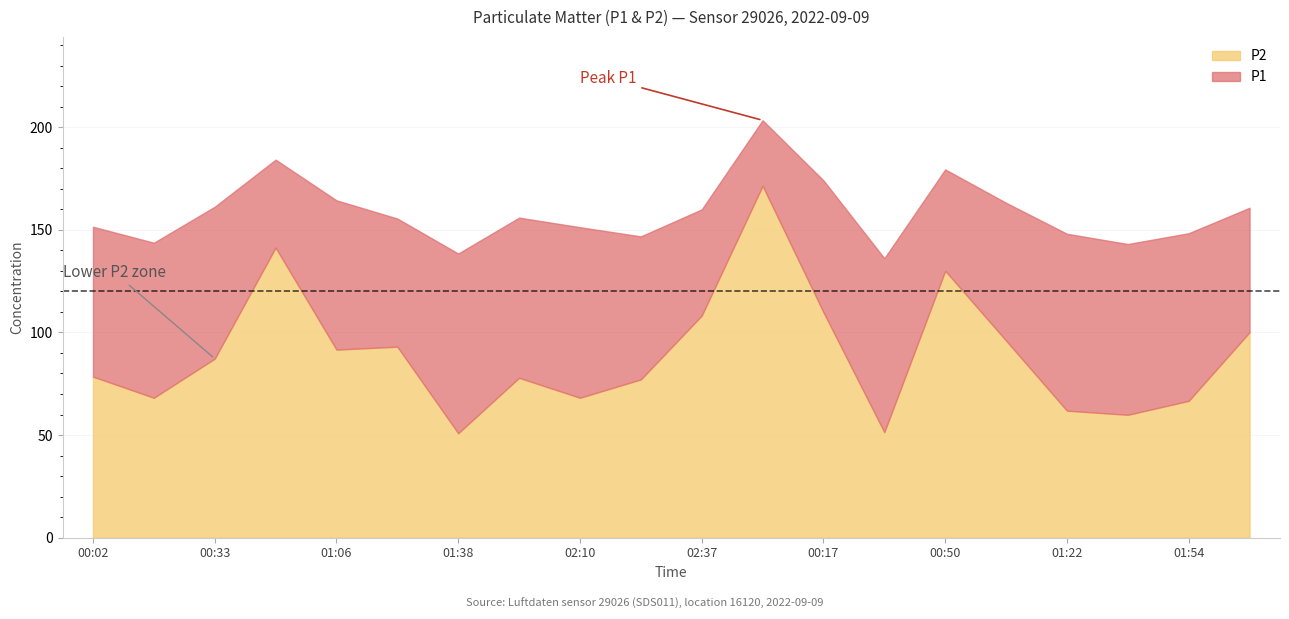

What is the minimum value for P1?

136.2